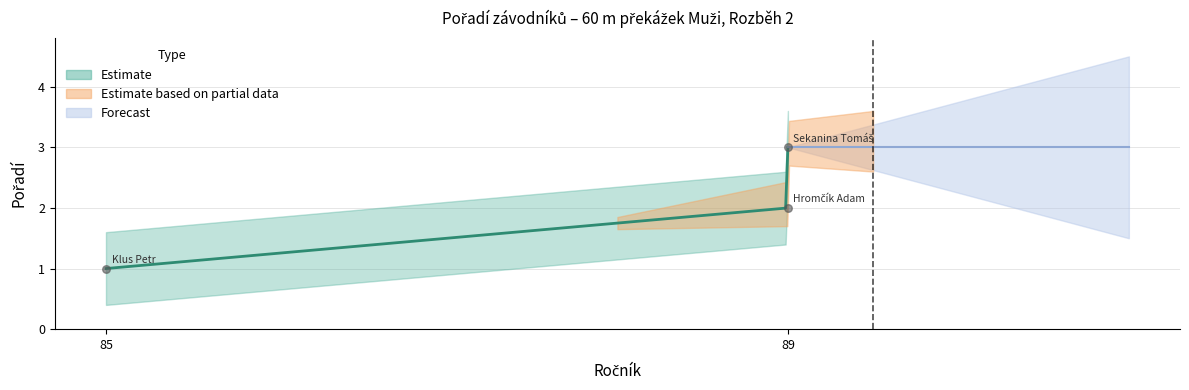

What is the ratio of the value at 89 to the value at 85?

2.0